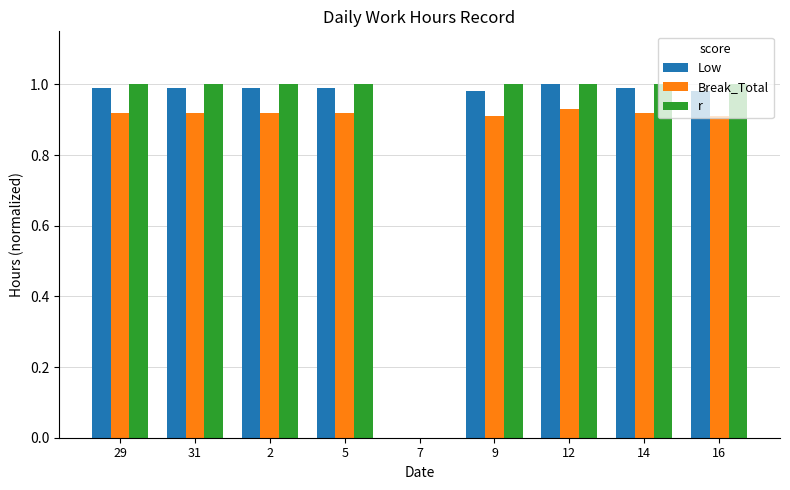

What is the sum of all r values?

8.0